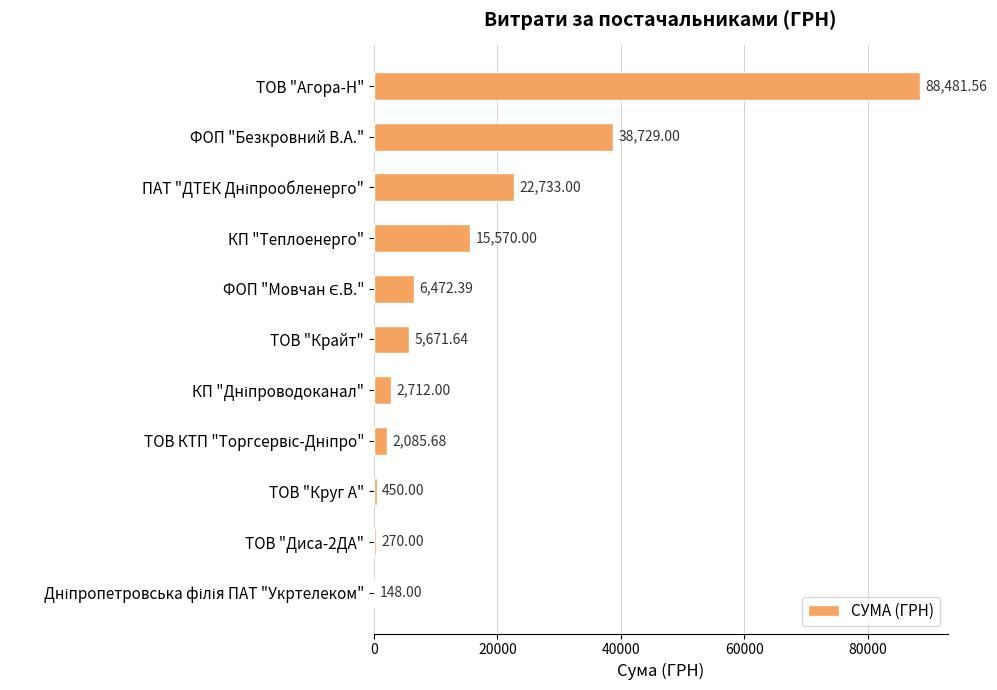

What is the sum of all values?

183323.3